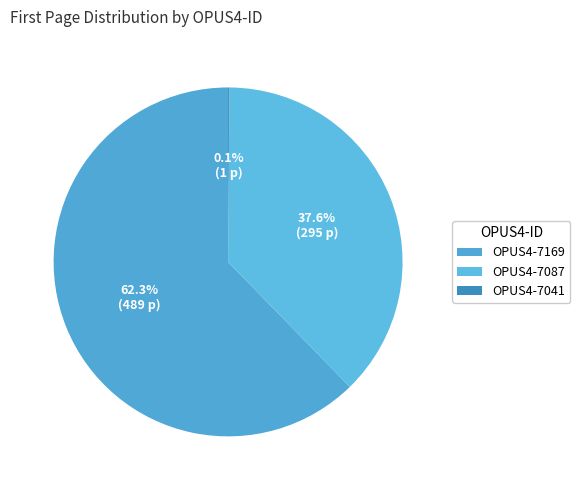

Which slice is the smallest?

OPUS4-7041